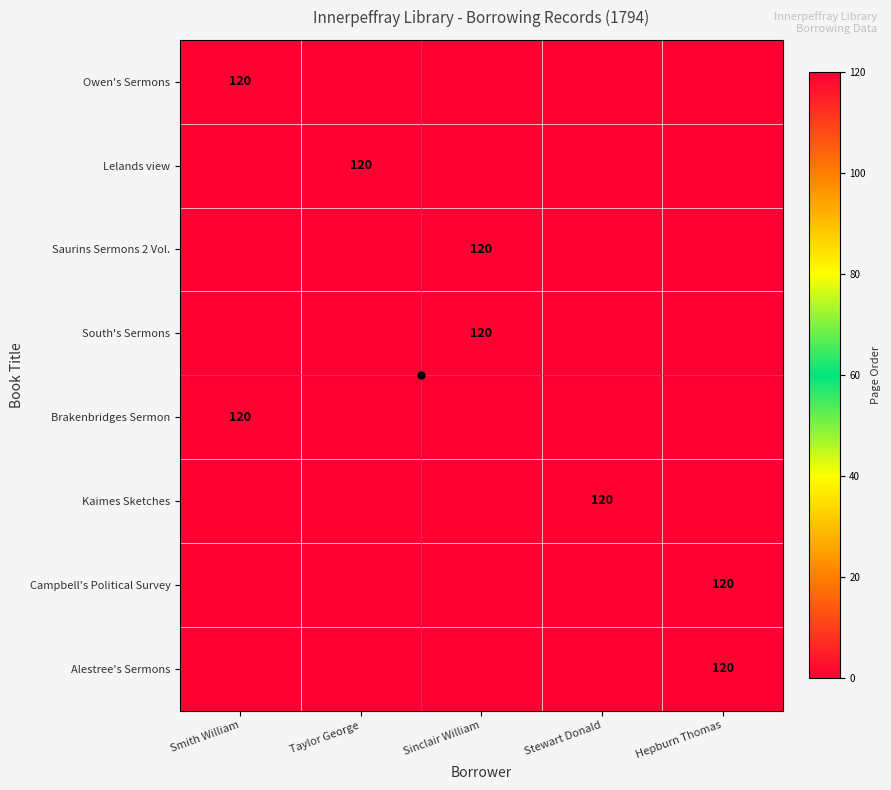

Rank the series by their maximum value, from lowest to highest.

Owen's Sermons, Lelands view, Saurins Sermons 2 Vol., South's Sermons, Brakenbridges Sermon, Kaimes Sketches, Campbell's Political Survey, Alestree's Sermons